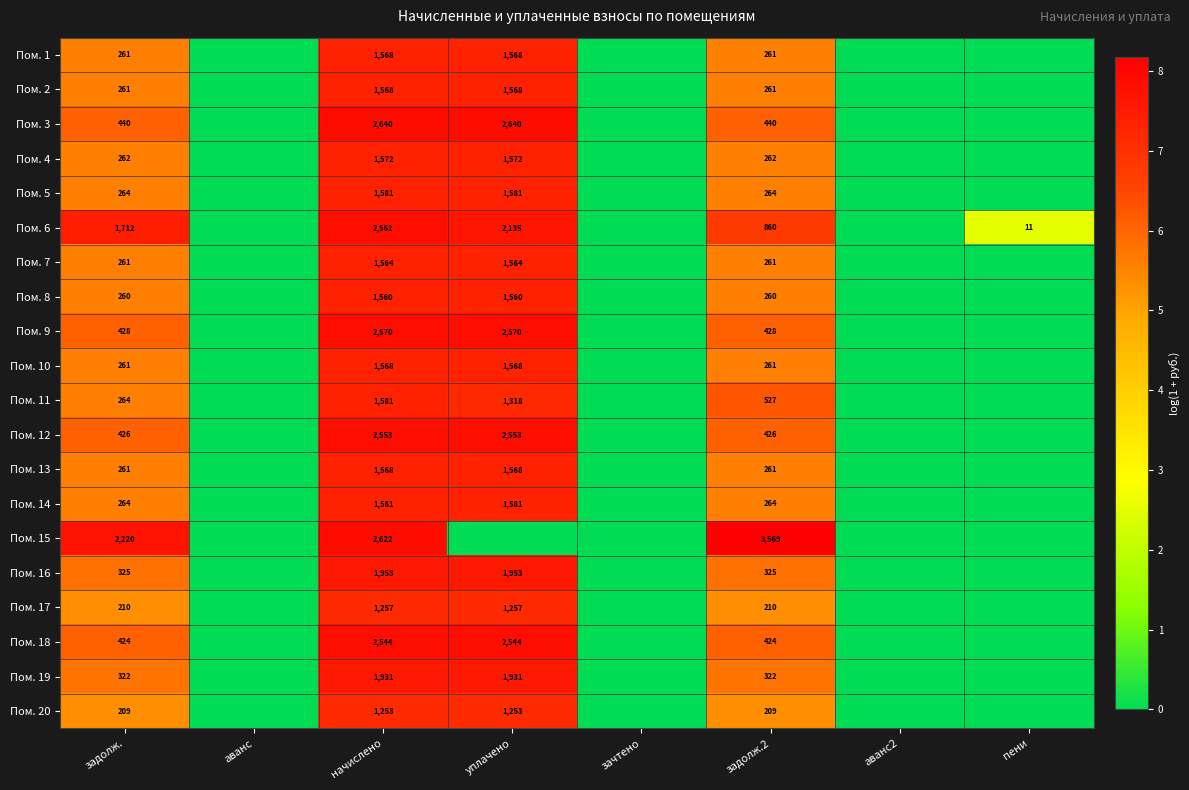

What is the difference between the Пом. 10 values at начислено and задолж.?

1307